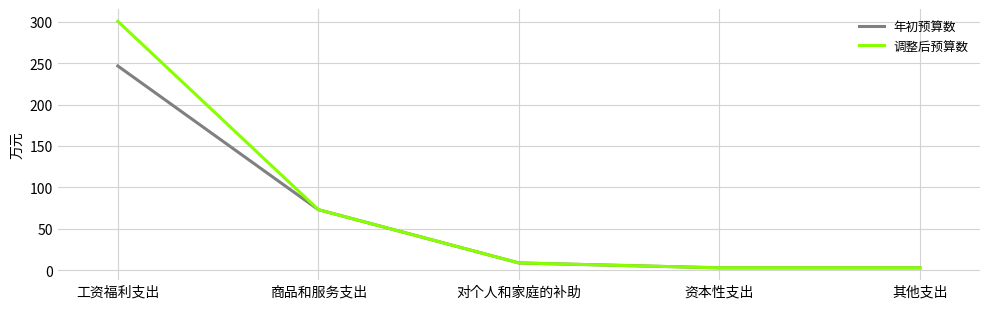

How many series are shown in this chart?

2